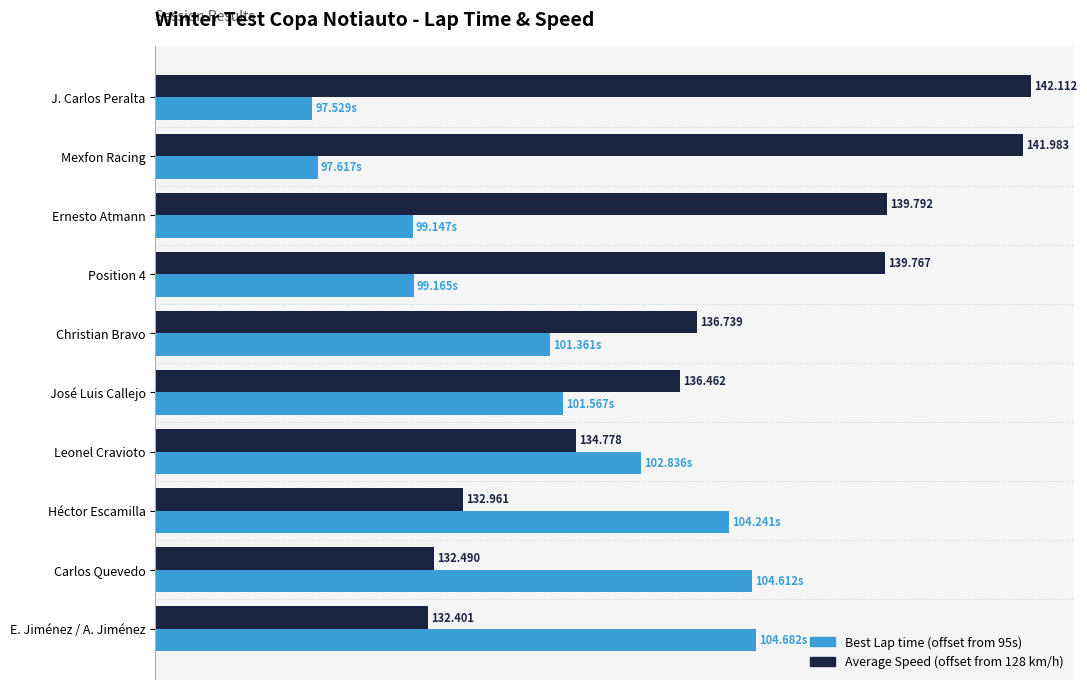

Does the chart contain any negative values?

No